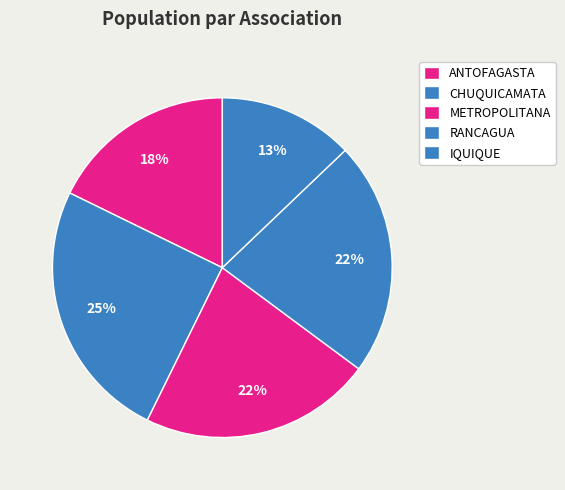

What is the smallest slice in the pie chart?

IQUIQUE